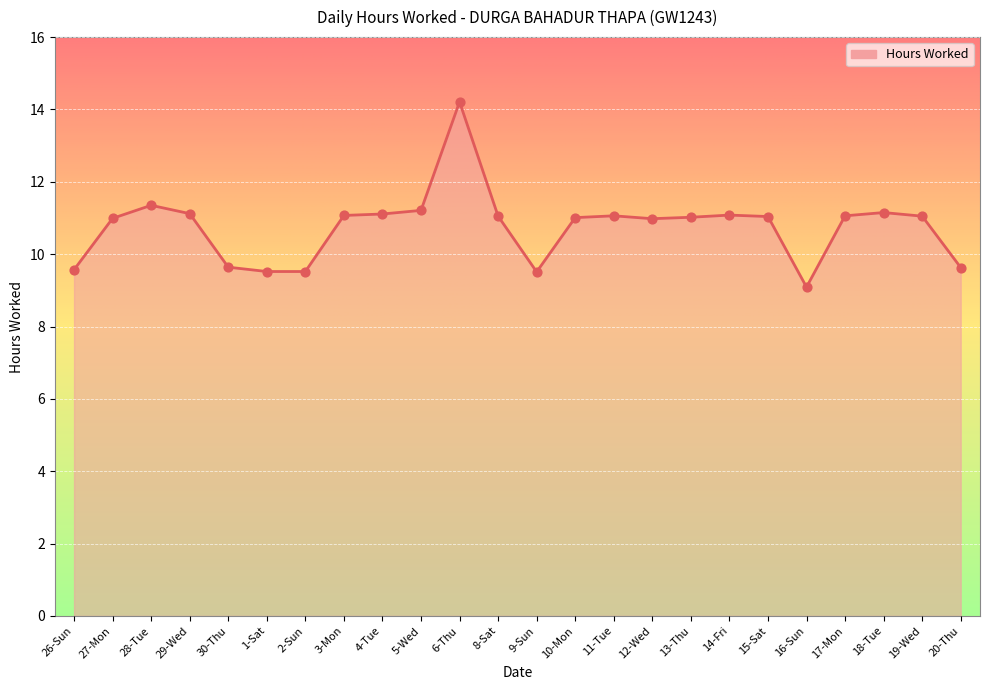

Which has a higher value, 6-Thu or 20-Thu?

6-Thu